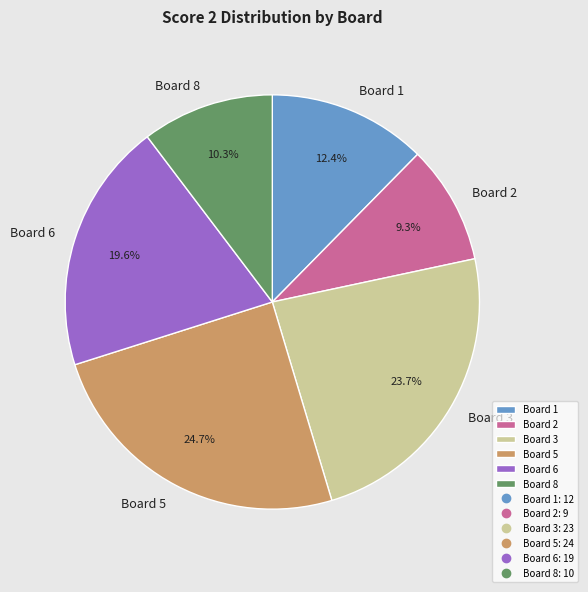

Is there any slice that represents more than half of the pie?

No